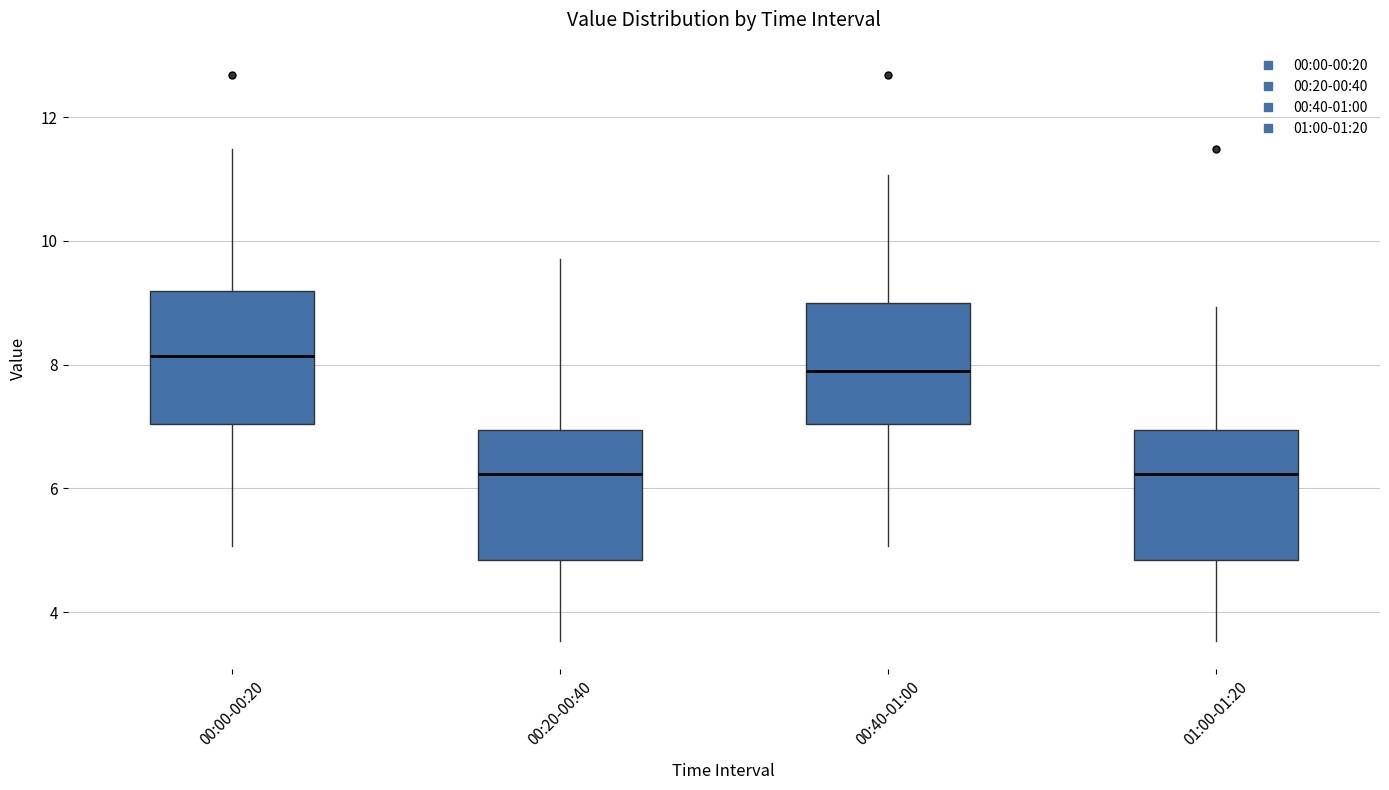

Where does the upper whisker of the box for 01:00-01:20 end on the y-axis? The values are not printed on the chart, so give them approximately, as read against the axis.

9.0